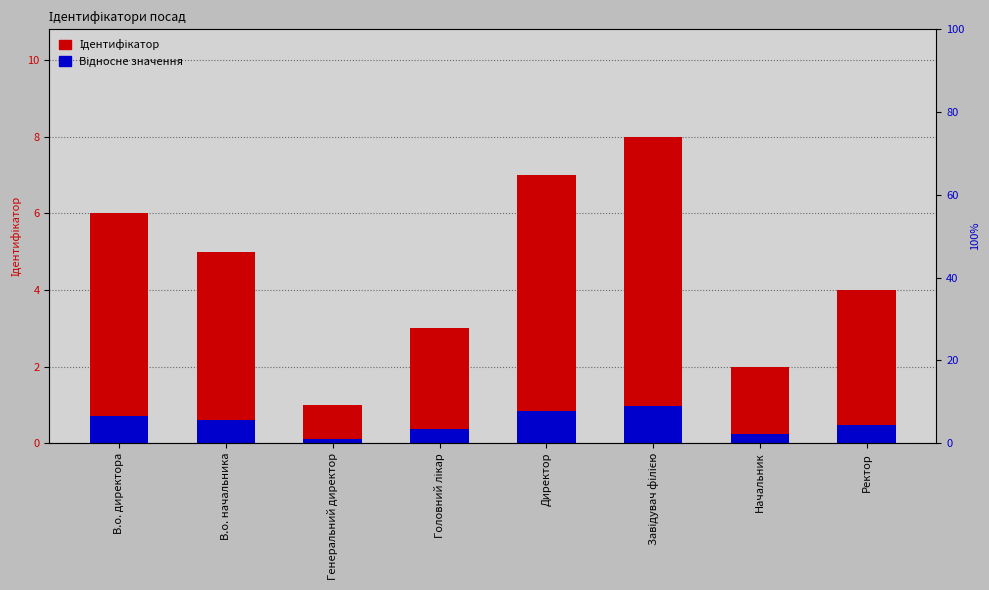

List the series in order of their peak value, lowest first.

Відносне значення, Ідентифікатор